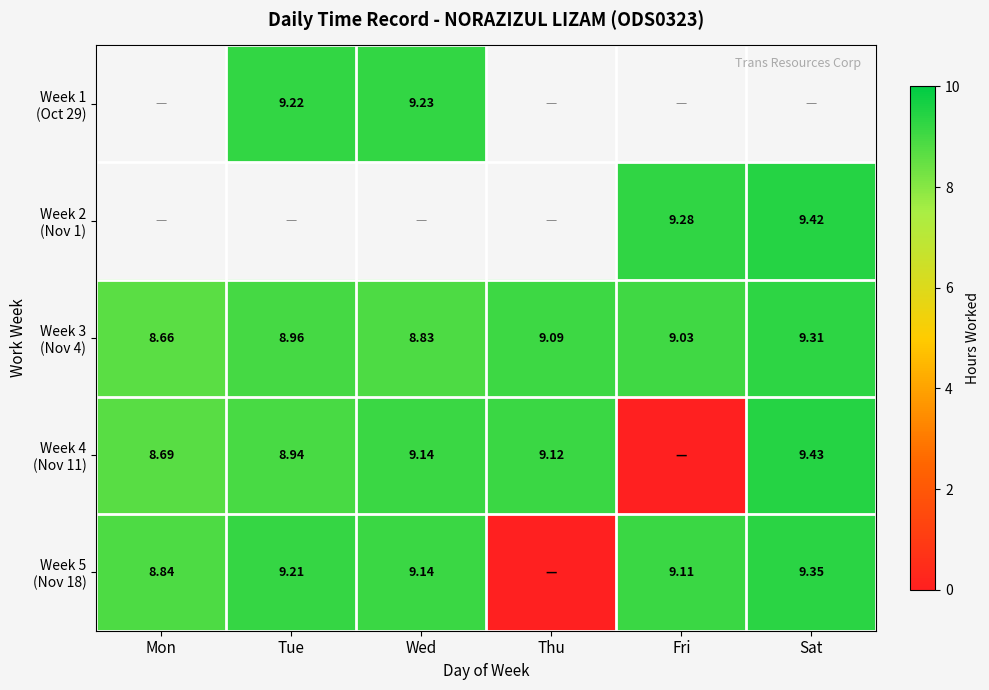

Which series has the largest total across all categories?

Week 3 (Nov 4)